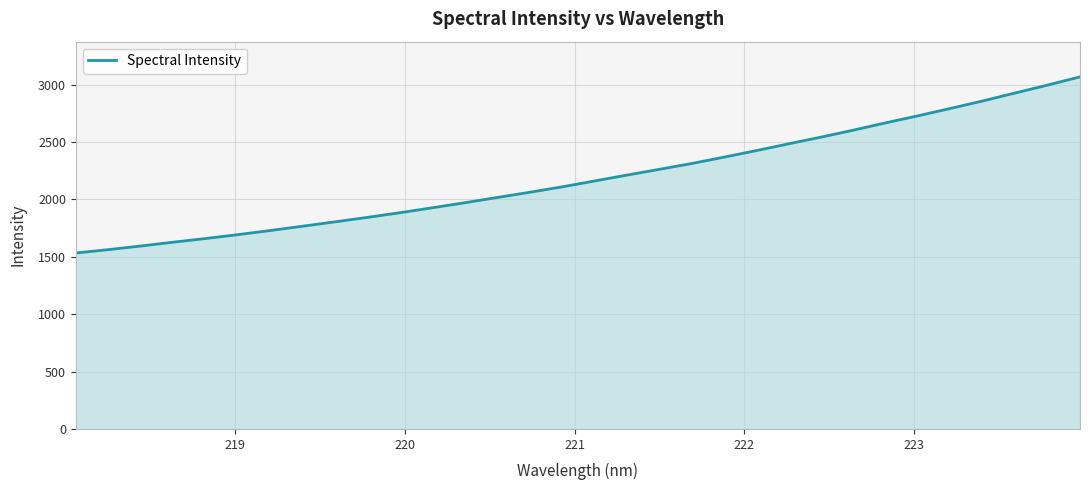

What is the sum of all values?

70202.1